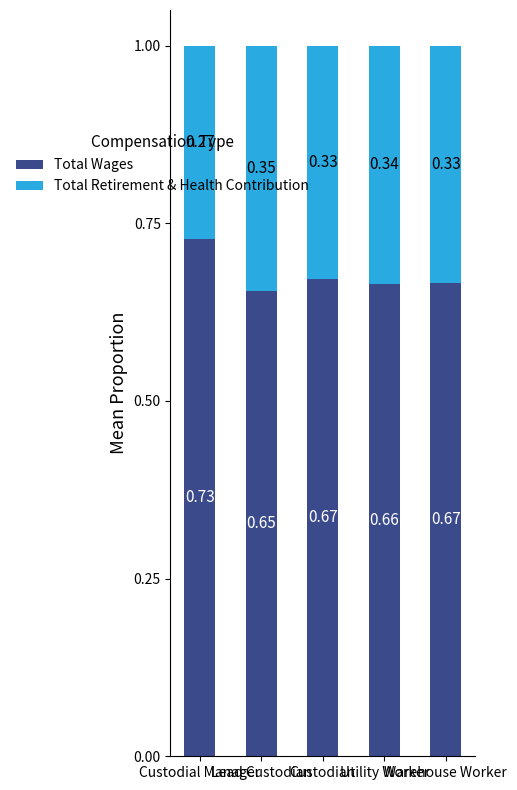

What are all the series names shown in the legend?

Total Wages, Total Retirement & Health Contribution